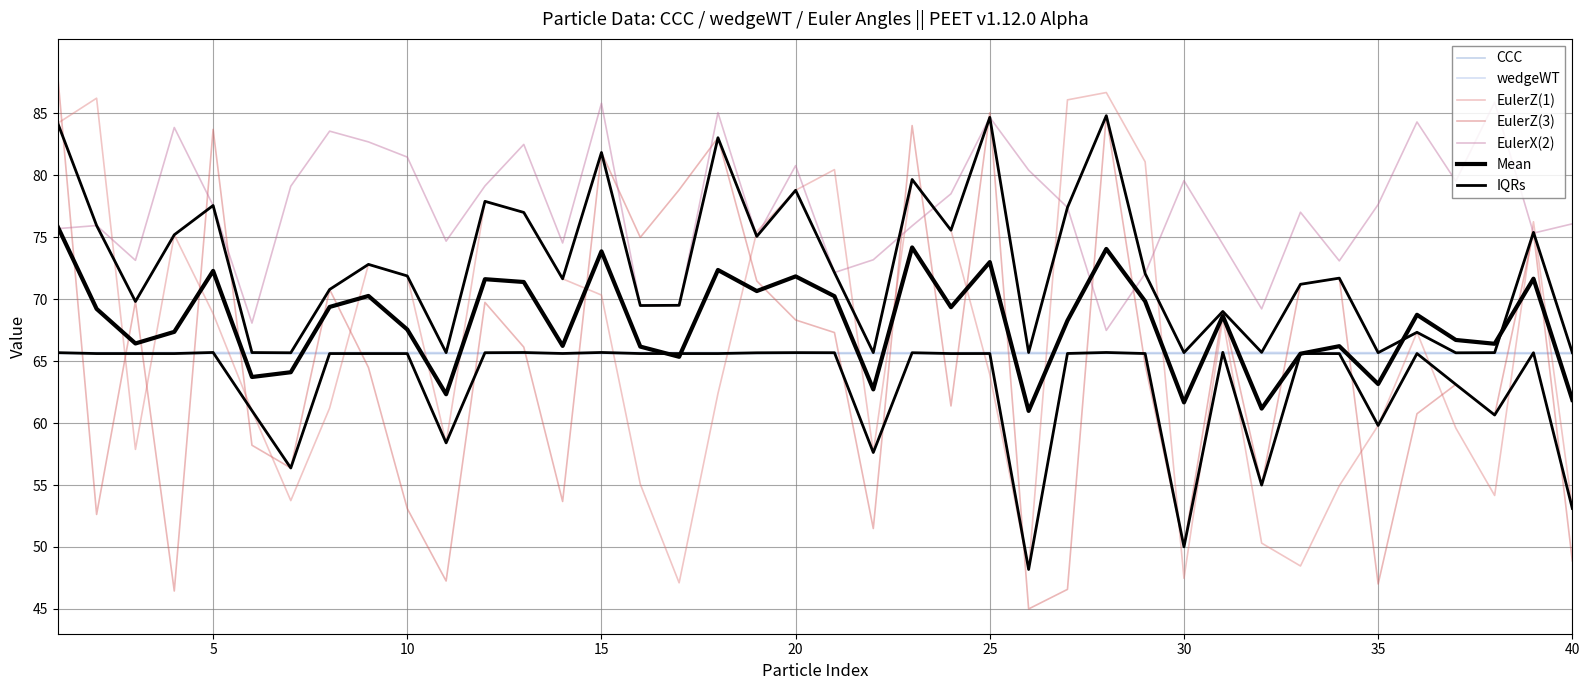

True or false: EulerZ(3) and wedgeWT cross at least once.

True